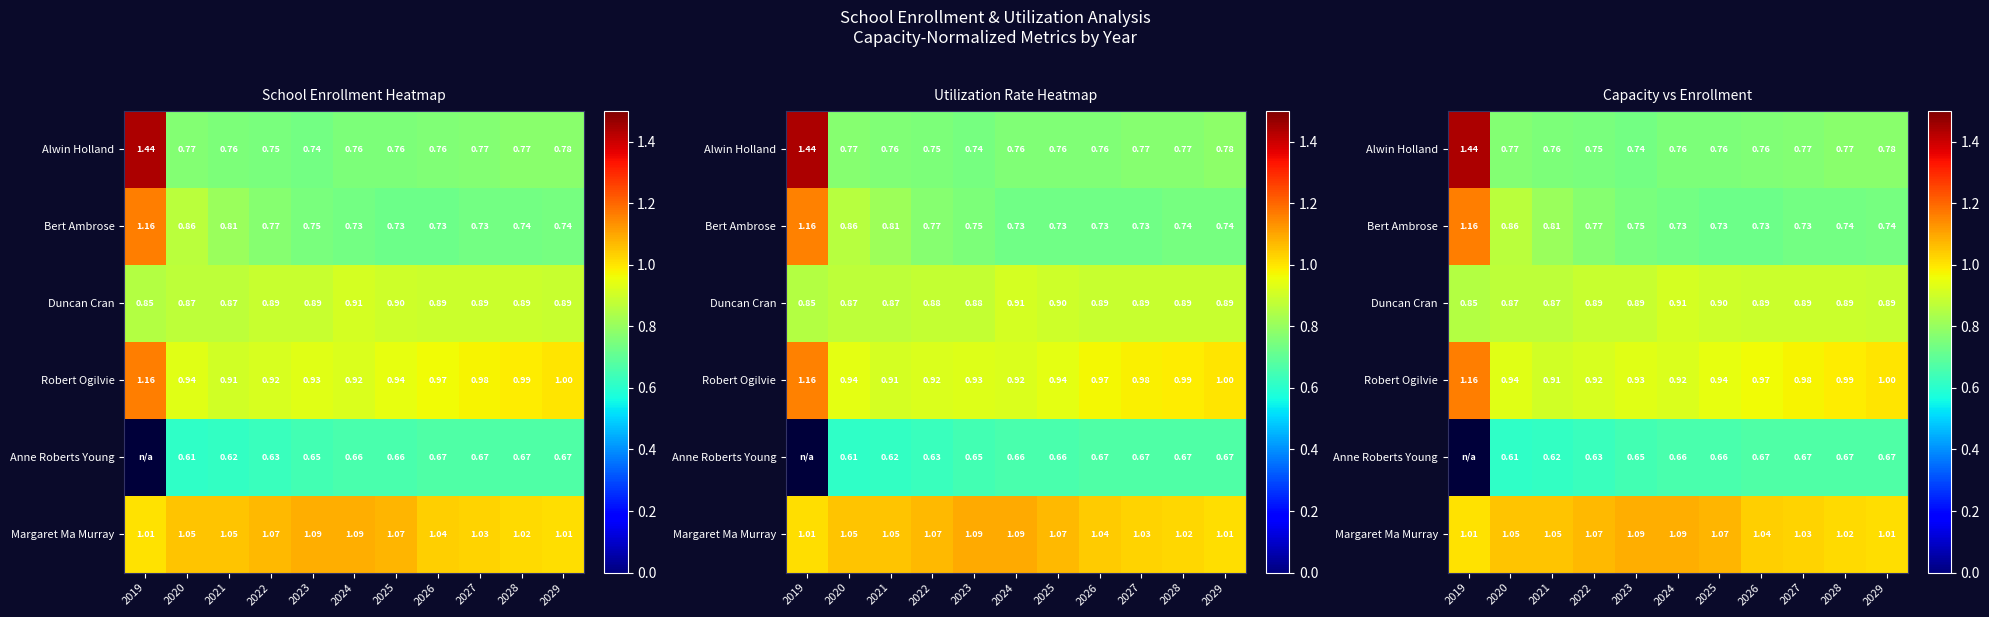

How many series are shown in this chart?

6